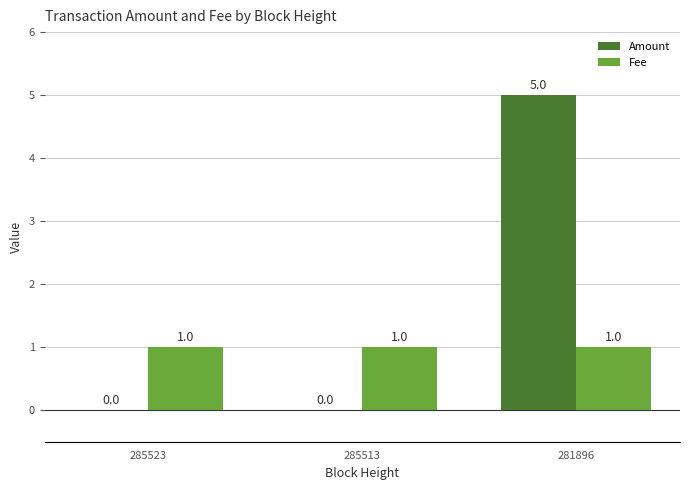

Reading right to left, extract all data points from this chart.

Amount: 281896=5	285513=0	285523=0
Fee: 281896=1	285513=1	285523=1